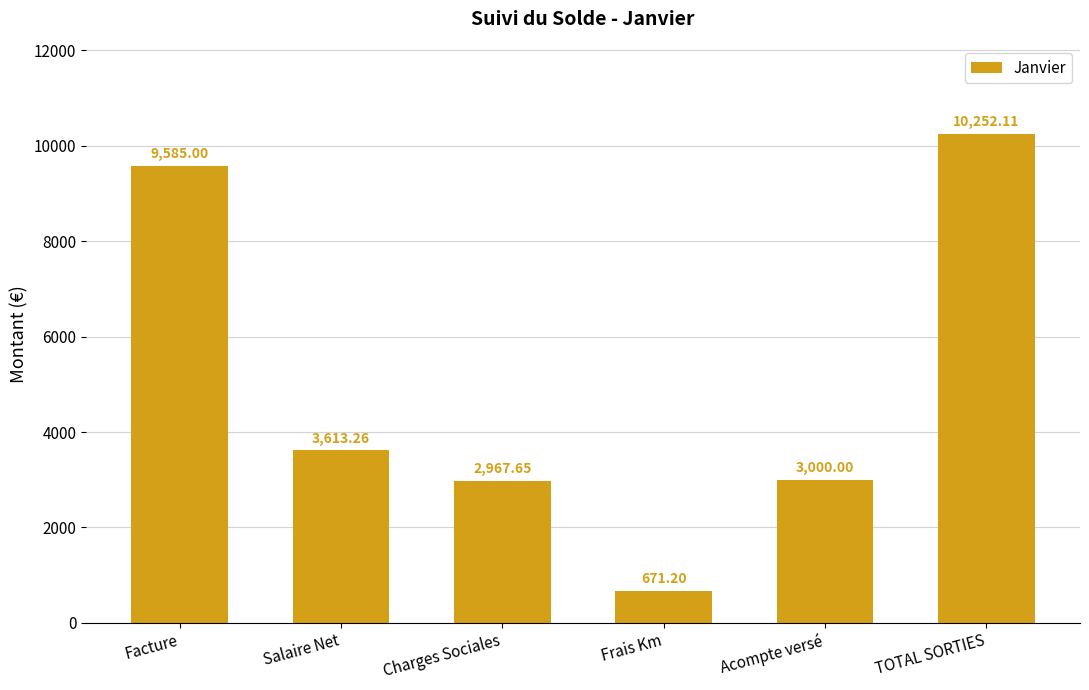

What is the label of the 2nd bar from the right?

Acompte versé